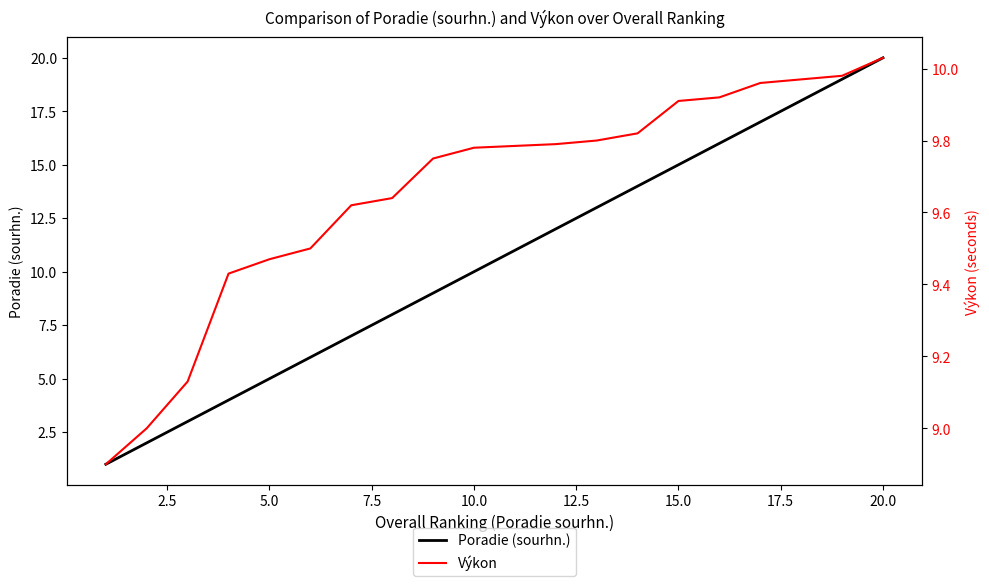

List the series in order of their overall mean, highest first.

Poradie (sourhn.), Výkon